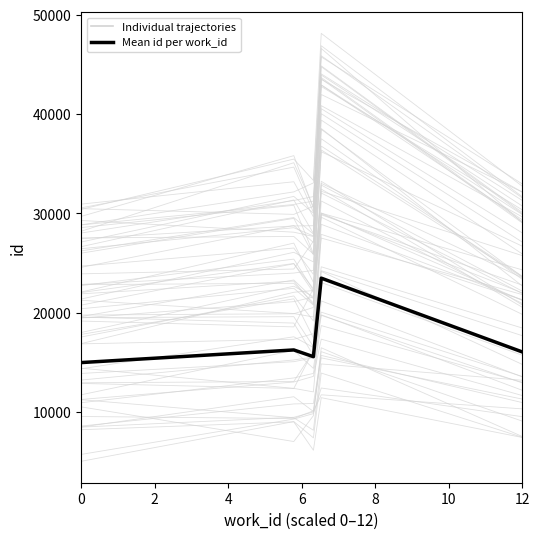

What is the value of the Mean id per work_id point at the 5th from the left?

16032.0